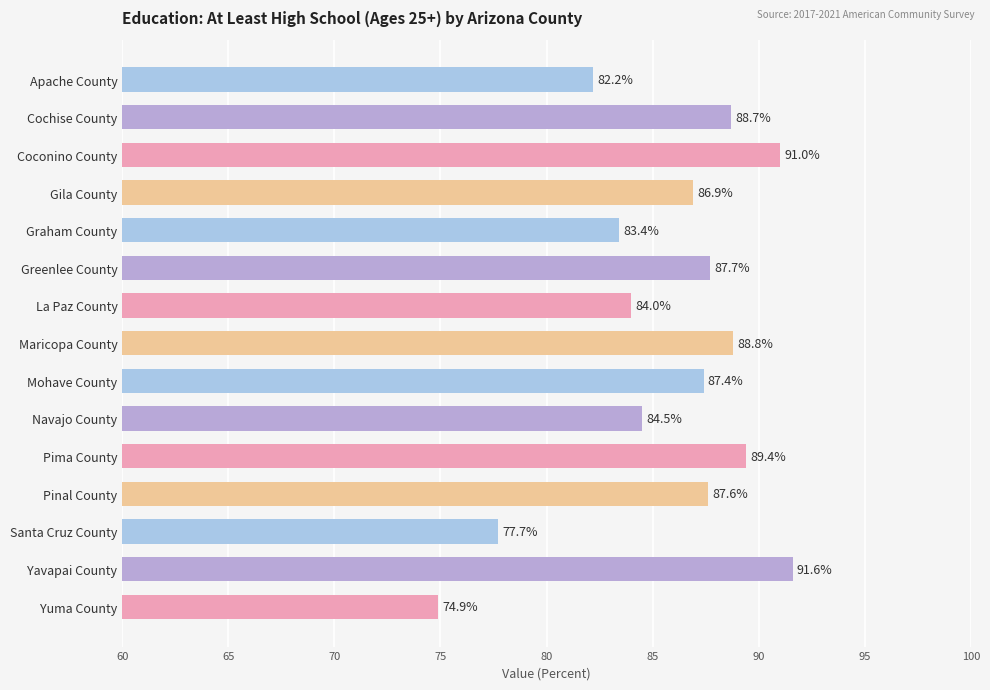

Between La Paz County and Apache County, which is larger?

La Paz County